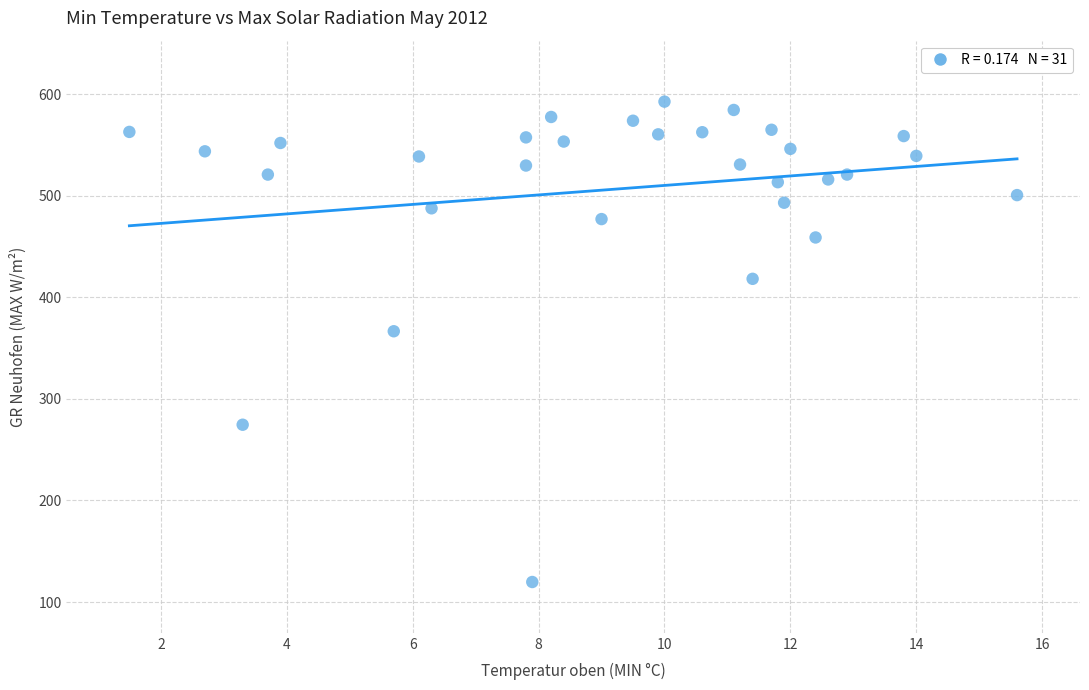

What is the range of X values (max minus min)?

14.1